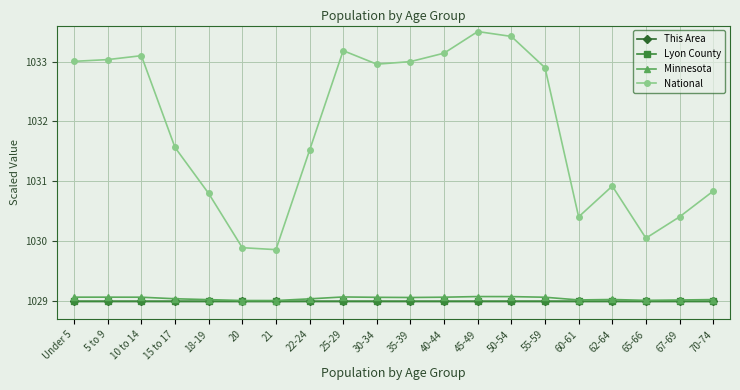

Count the number of categories in the chart.

20